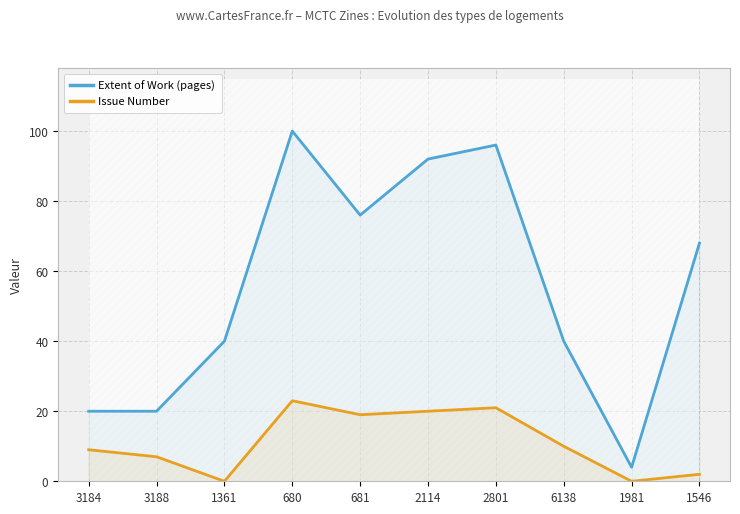

True or false: Extent of Work (pages) and Issue Number cross at least once.

False